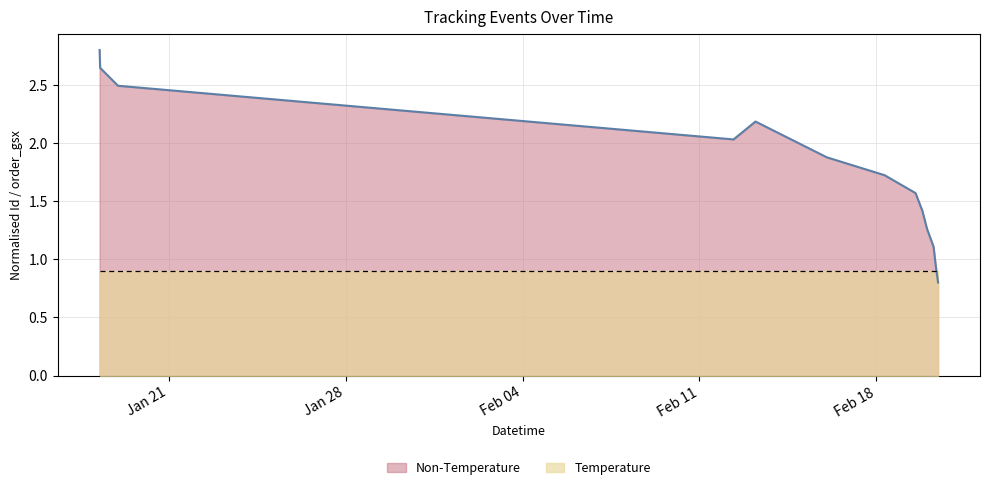

Which has a higher value, 2025-01-19 00:00:00 or 2025-02-18 07:46:00?

2025-01-19 00:00:00